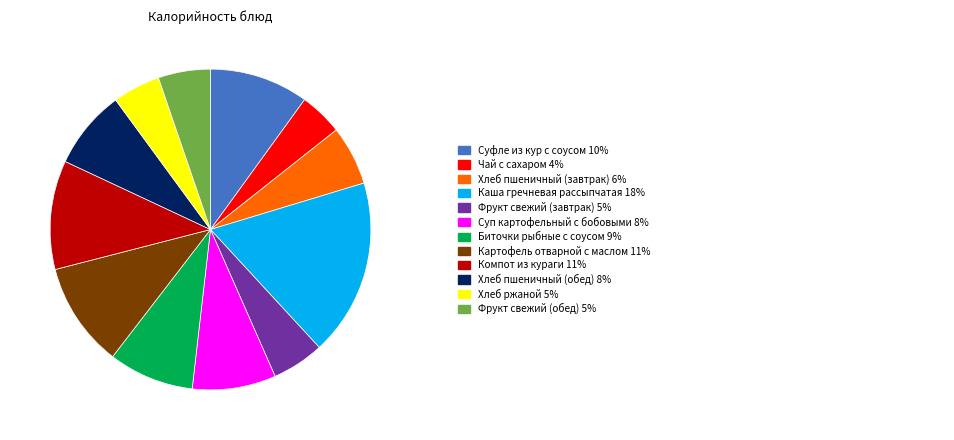

Is there a majority slice in this chart?

No